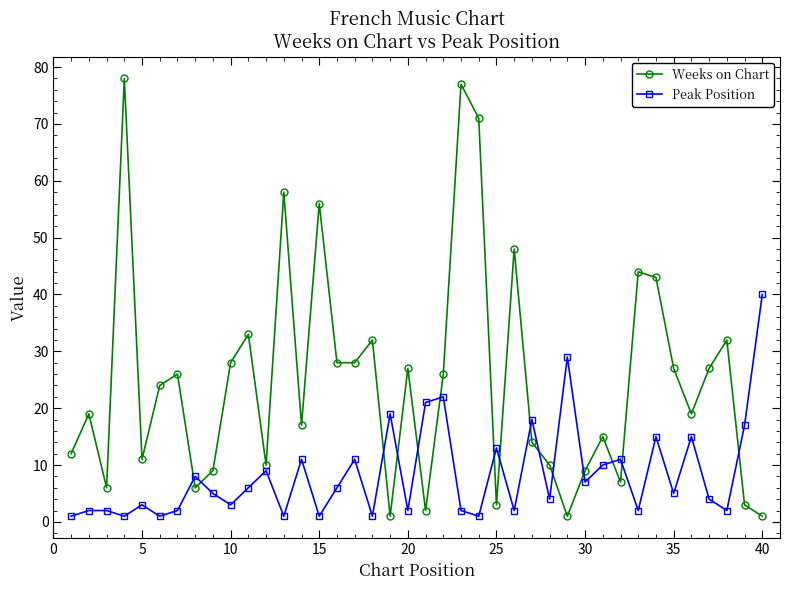

What is the value of the Weeks on Chart point at the 24th from the left?

71